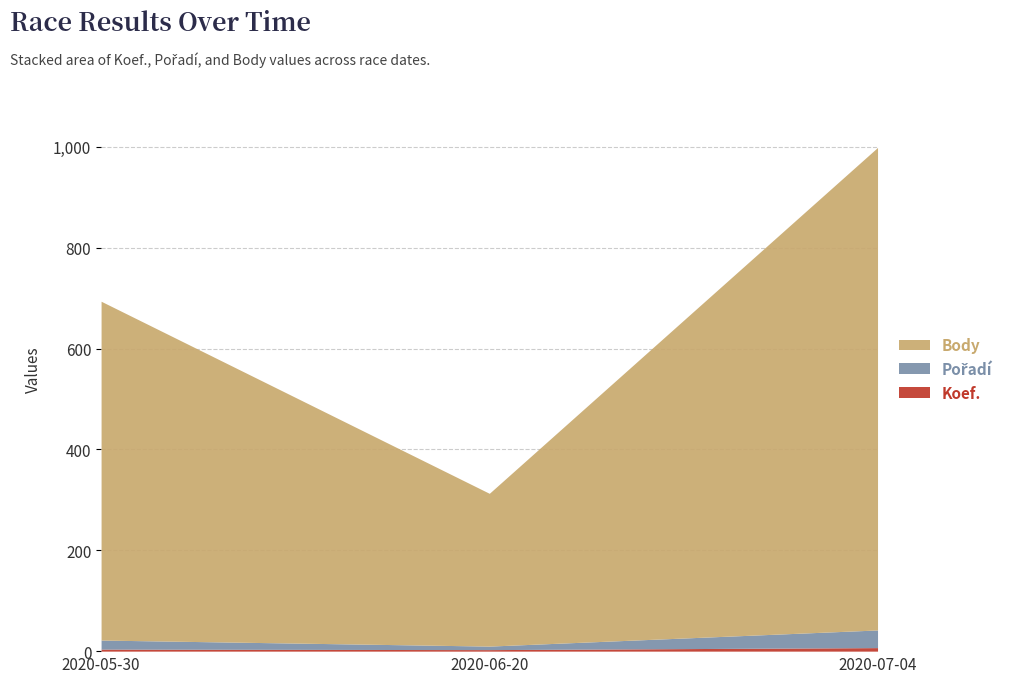

What is the lowest value of the Body series?

303